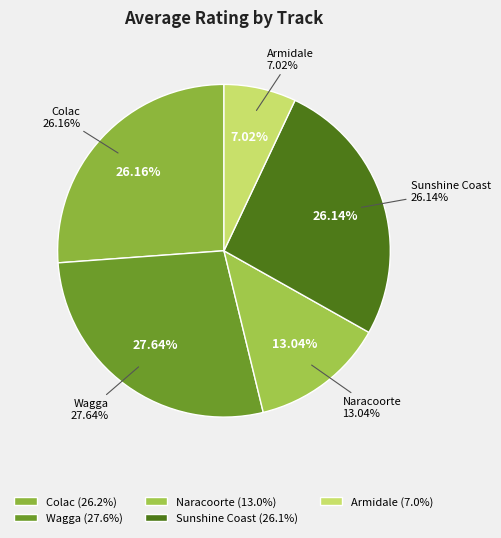

Does 17 represent more than half of the total?

No